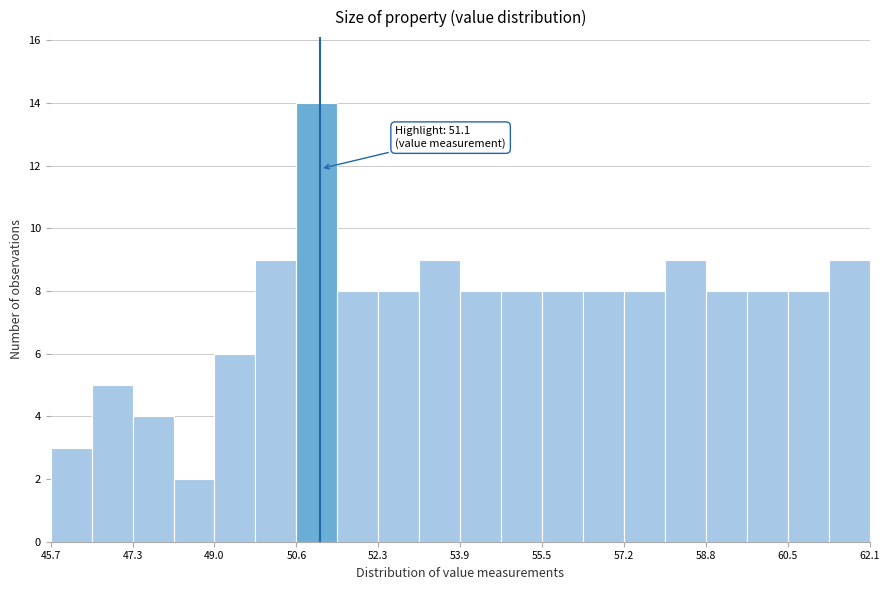

Which range on the x-axis has the tallest bar?

50.62 to 51.44